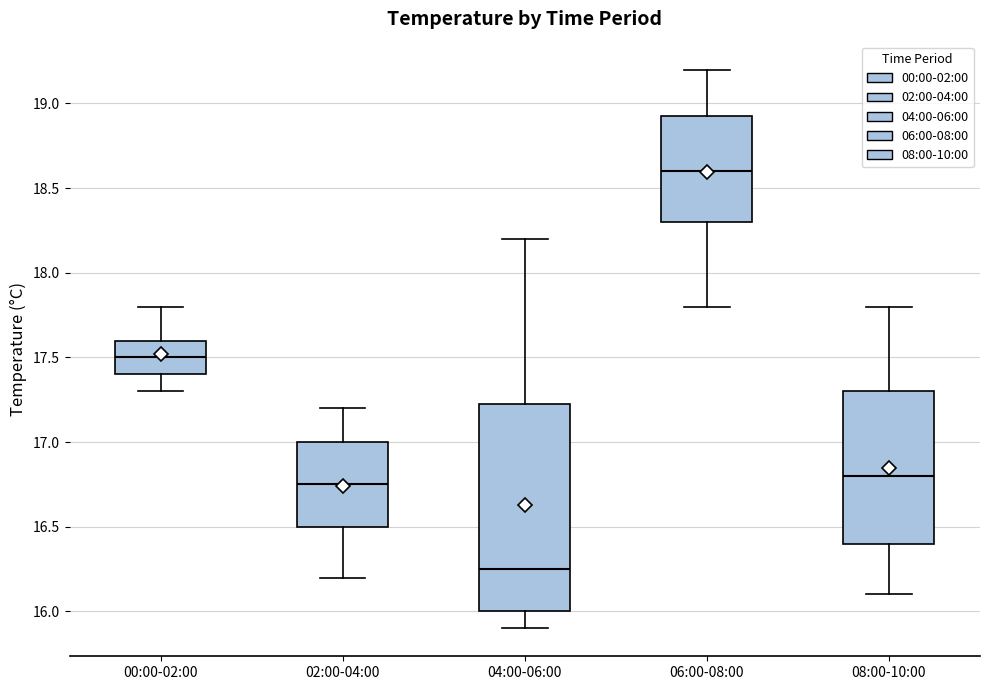

Where does the median line of the box for 04:00-06:00 sit on the y-axis? The values are not printed on the chart, so give them approximately, as read against the axis.

16.25